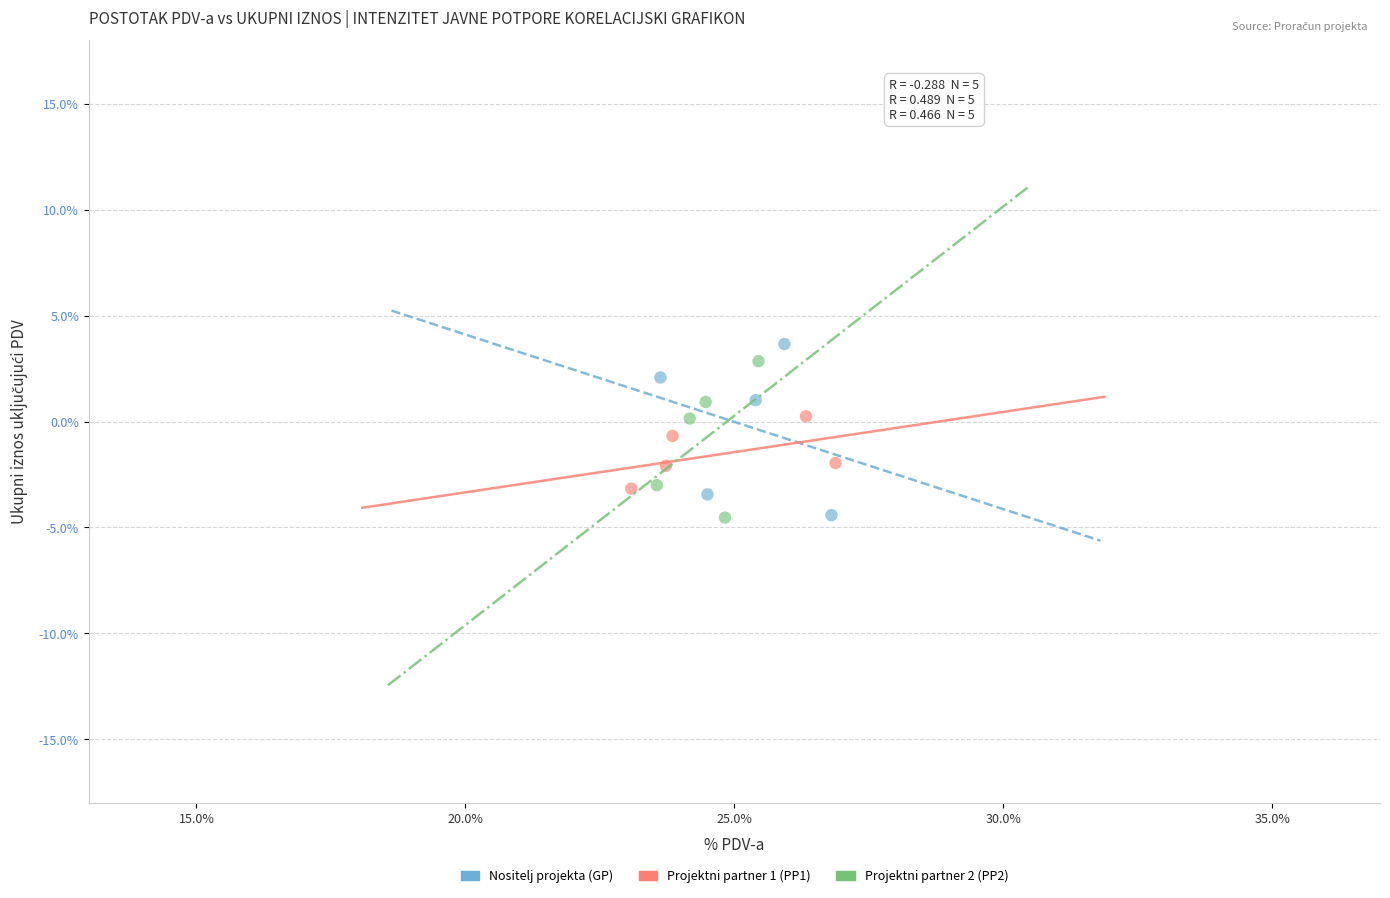

Which series reaches the maximum Y coordinate?

Nositelj projekta (GP)